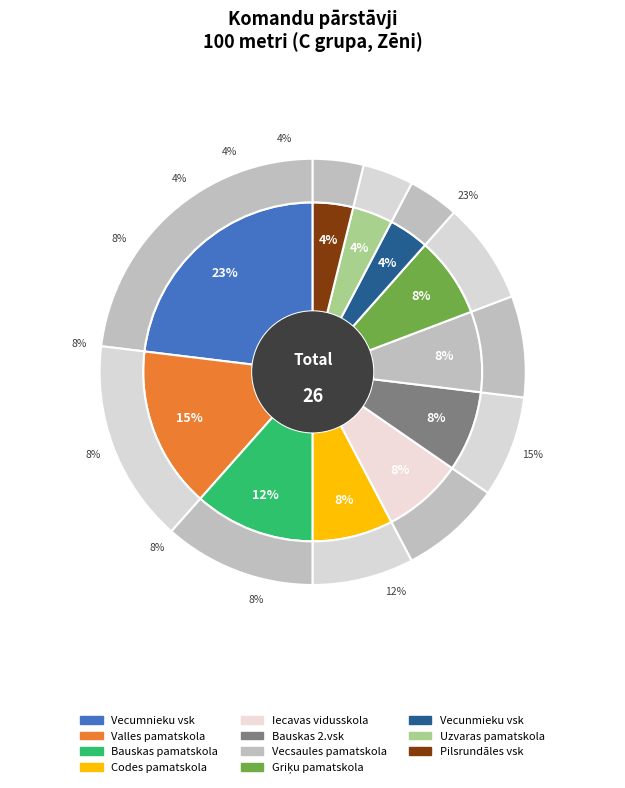

What percentage do Griķu pamatskola and Bauskas pamatskola together represent?

19.2%